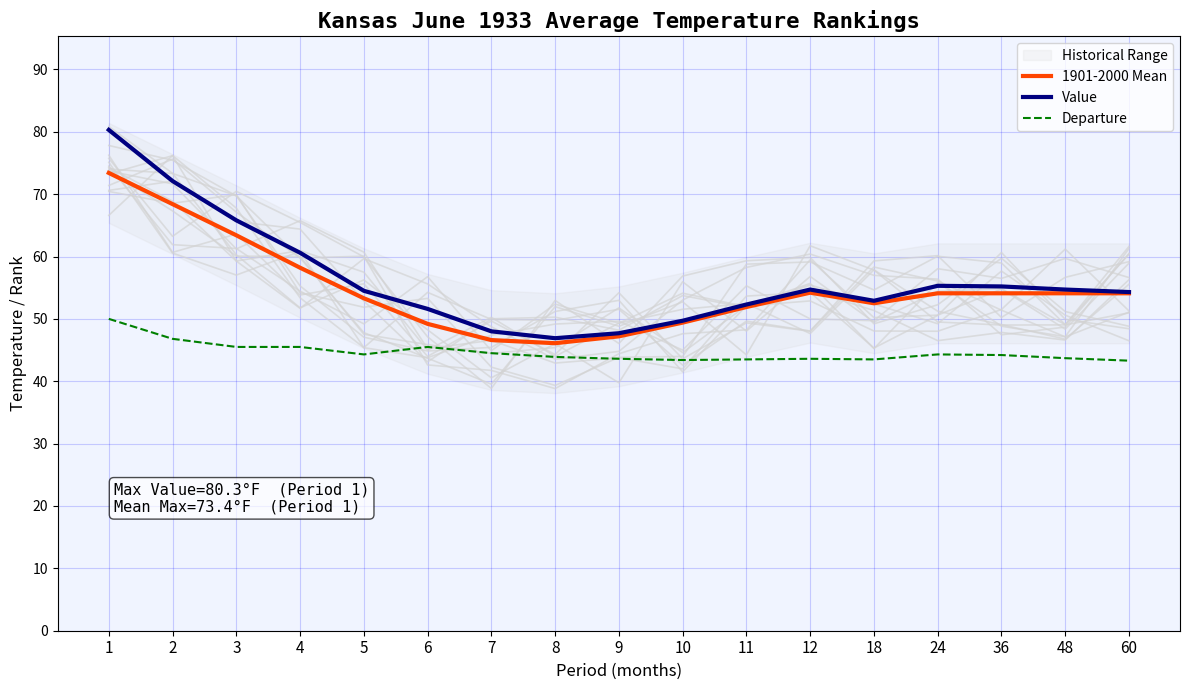

What is the sum of all 1901-2000 Mean values?

930.2